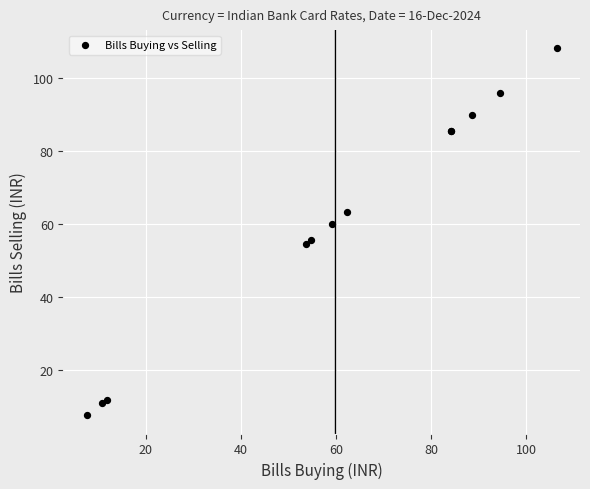

What Y value in the scatter plot is closest to 57?

55.6